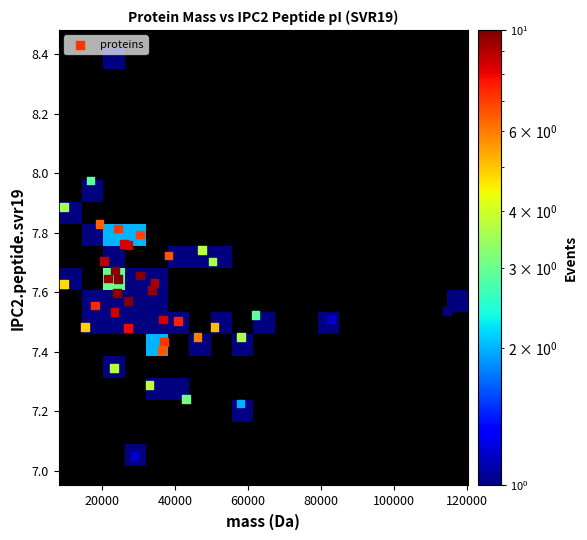

What is the range of X values (max minus min)?

105126.3